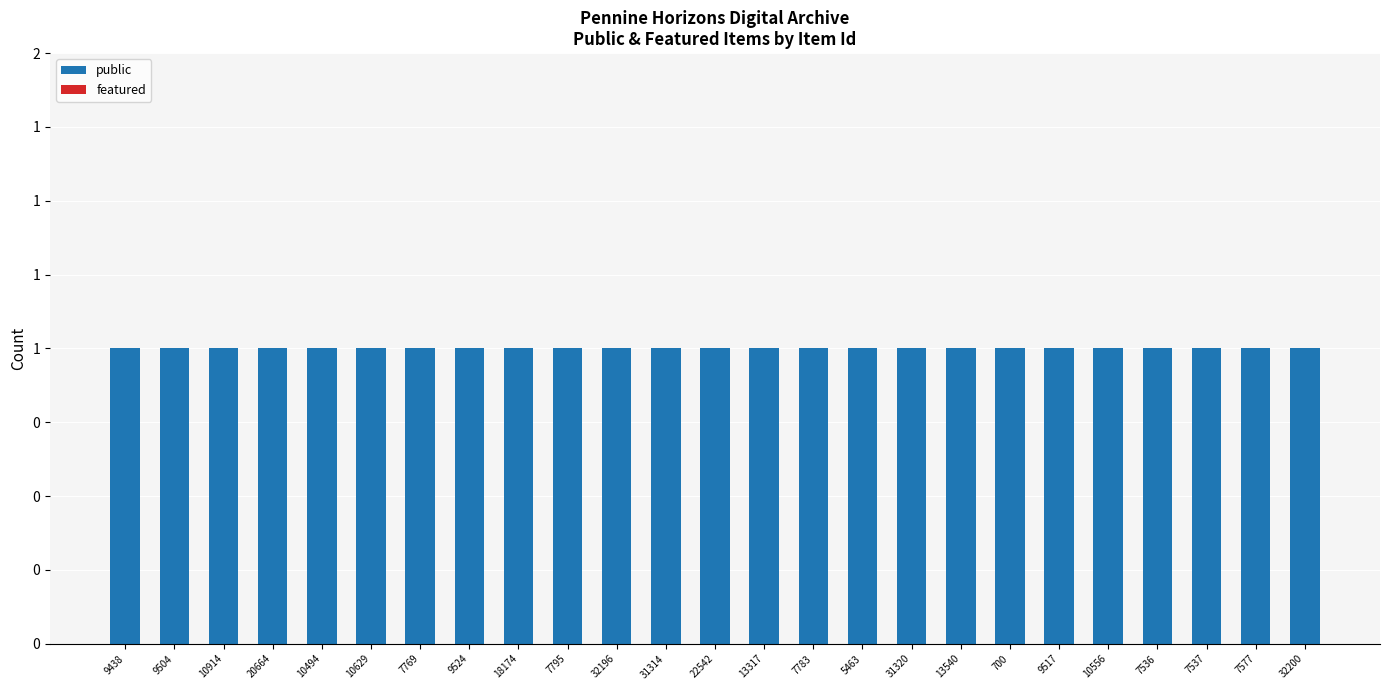

What is the label of the 13th bar from the right?

22542